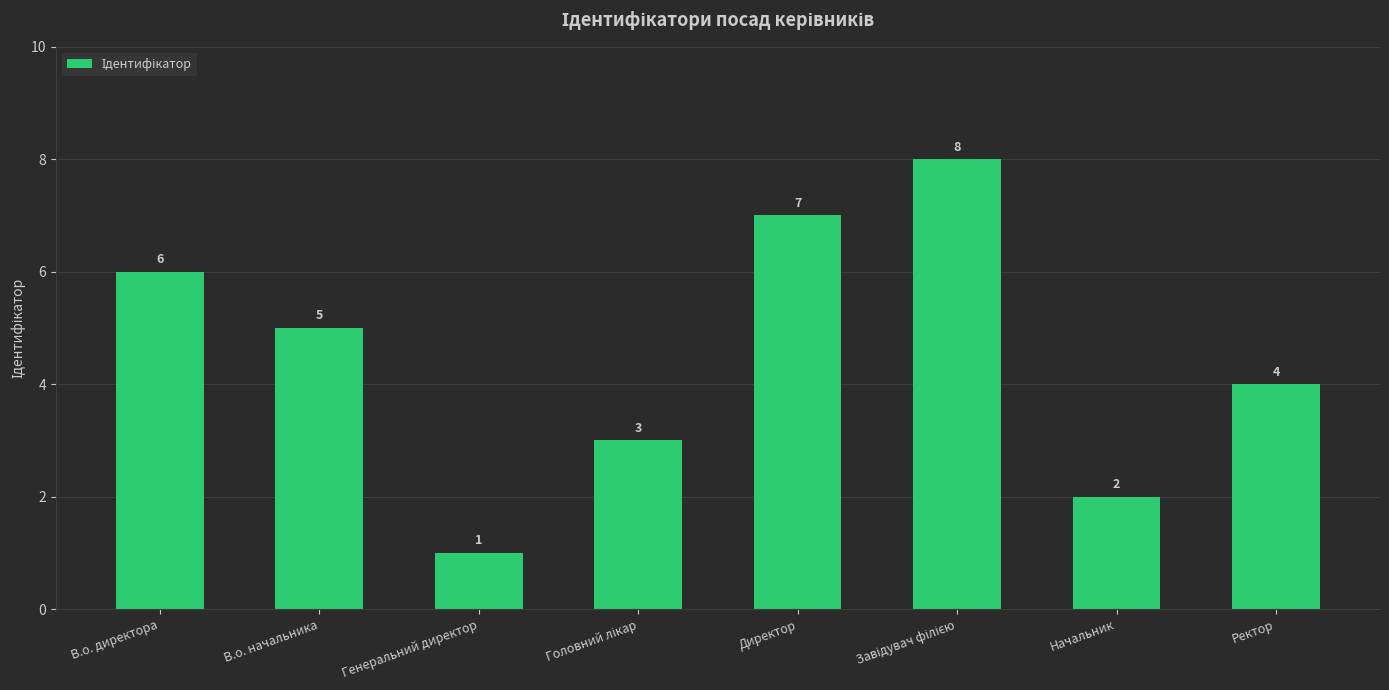

What position from the left is Генеральний директор?

3